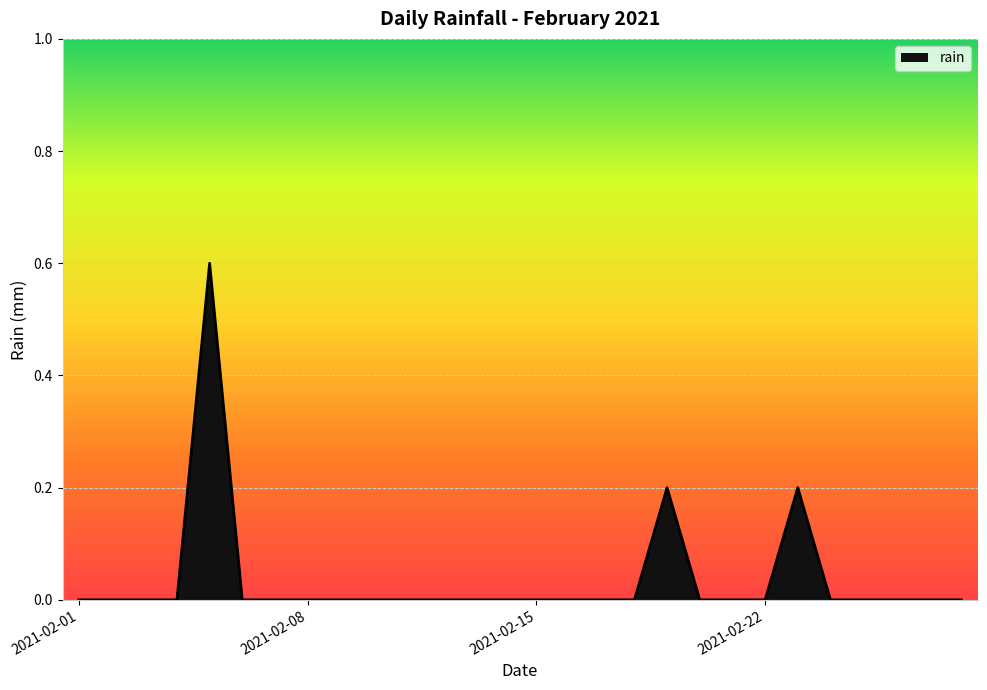

What is the difference between the maximum and second lowest values?

0.6